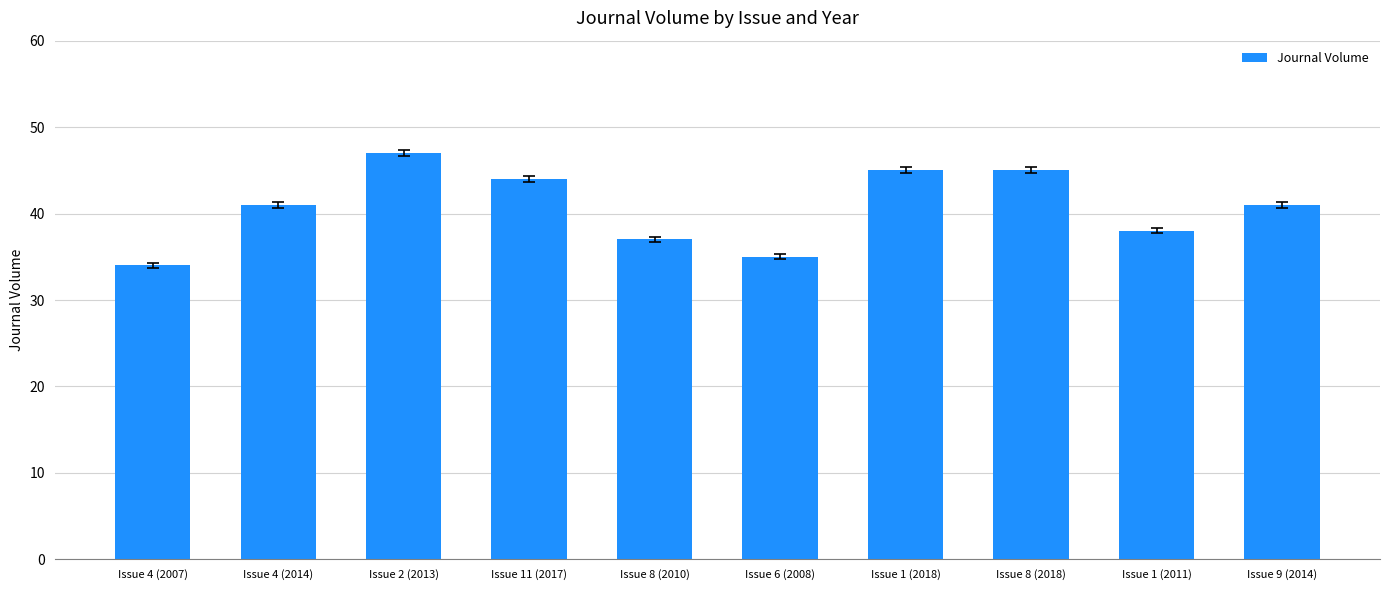

The value at Issue 9 (2014) is 18. True or false?

False